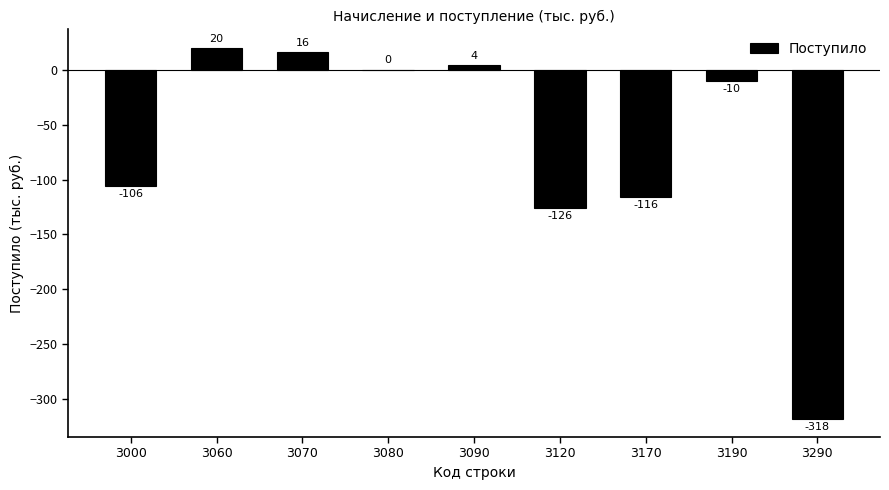

What is the difference between the values at 3090 and 3120?

130